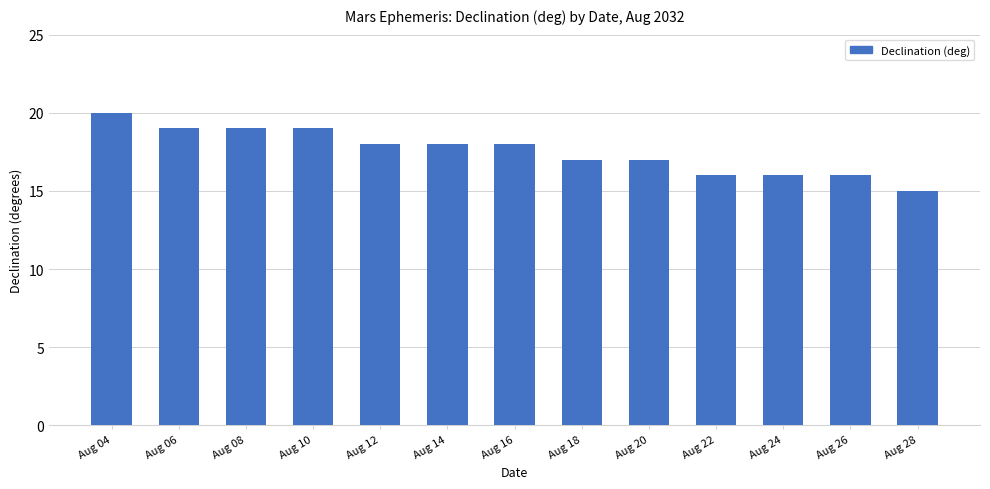

The chart shows a value of 5 at Aug 08. True or false?

False